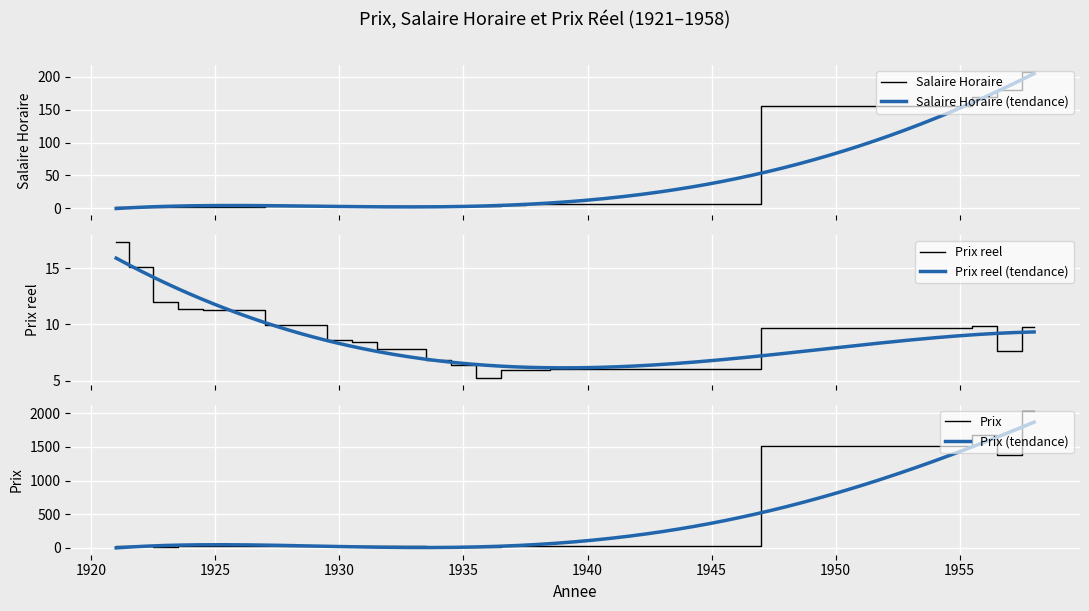

What is the greatest value displayed?

2025.0